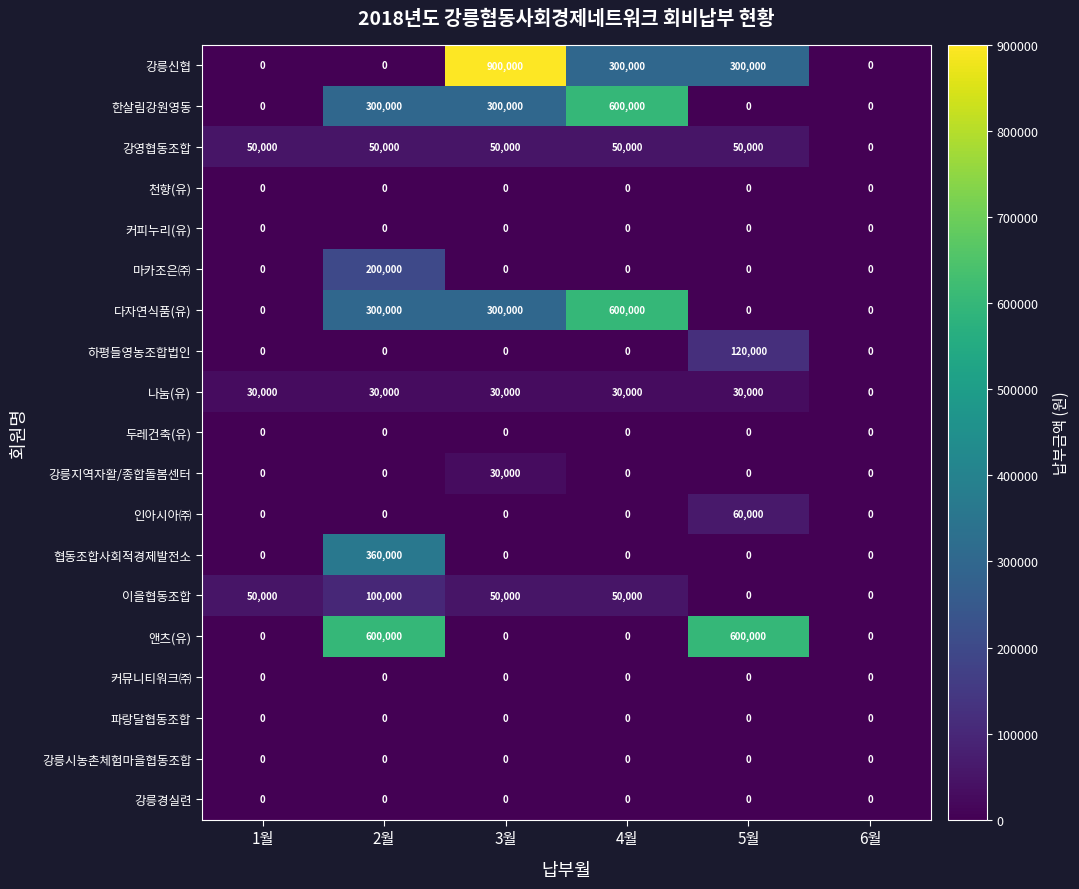

True or false: 한살림강원영동 has a value of 0 at 1월.

True